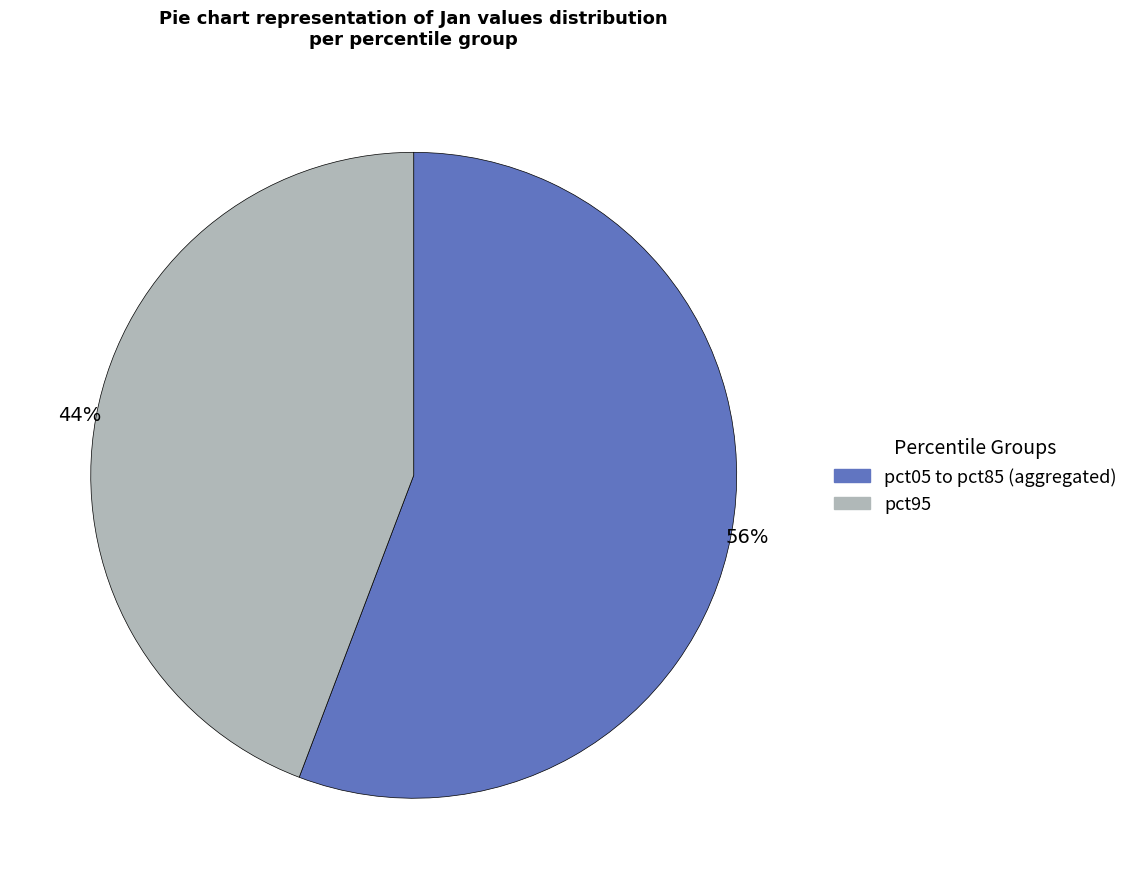

How many slices are in this pie chart?

2